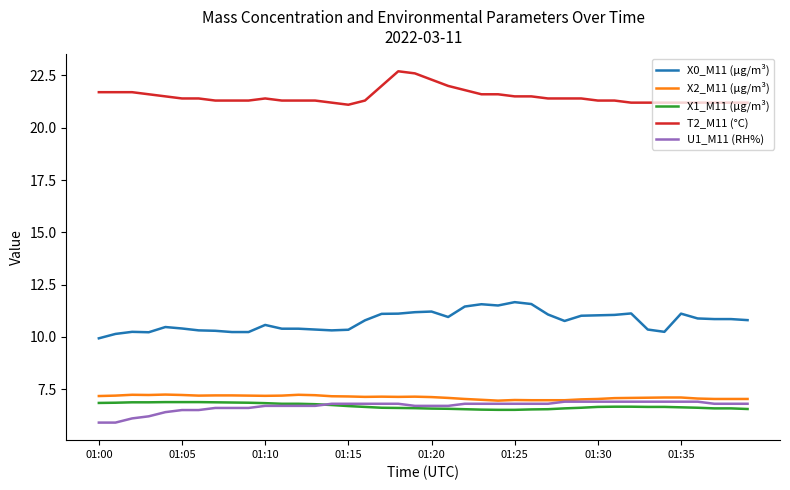

Which series has the largest total across all categories?

T2_M11 (°C)